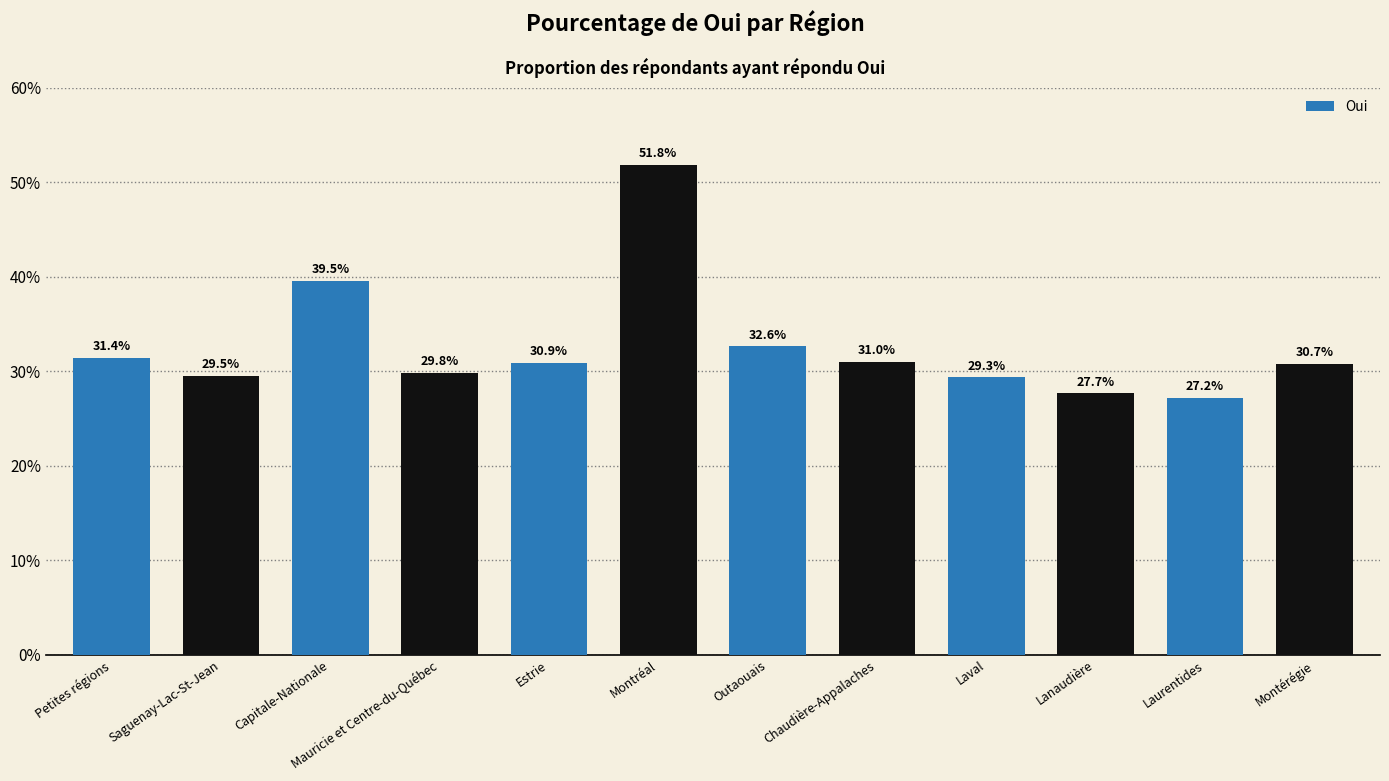

Reading left to right, list all the values displayed in this chart.

31.4	29.5	39.5	29.8	30.9	51.8	32.6	31.0	29.3	27.7	27.2	30.7